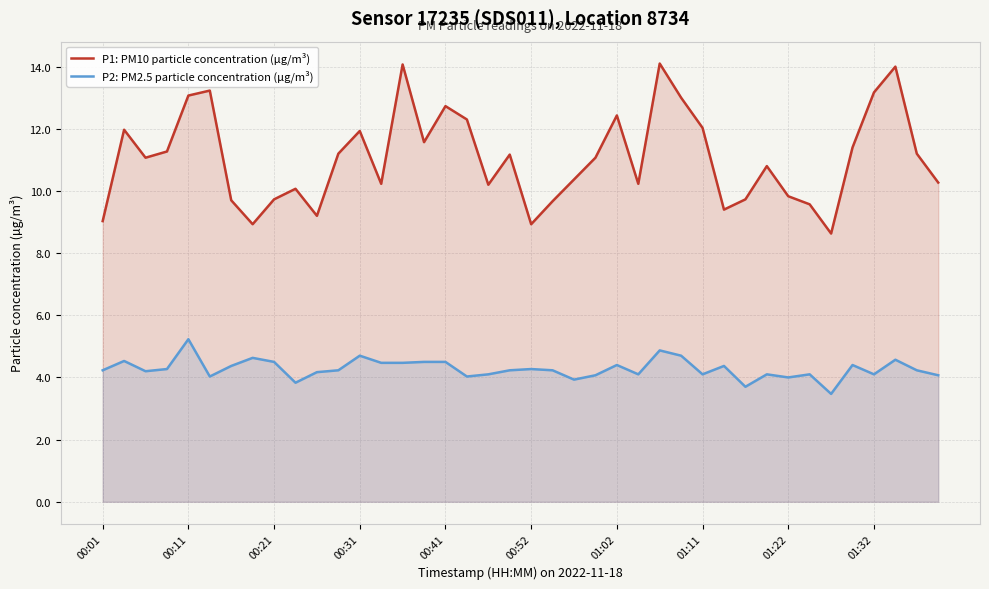

Which series has the largest range (max minus min)?

P1: PM10 particle concentration (µg/m³)